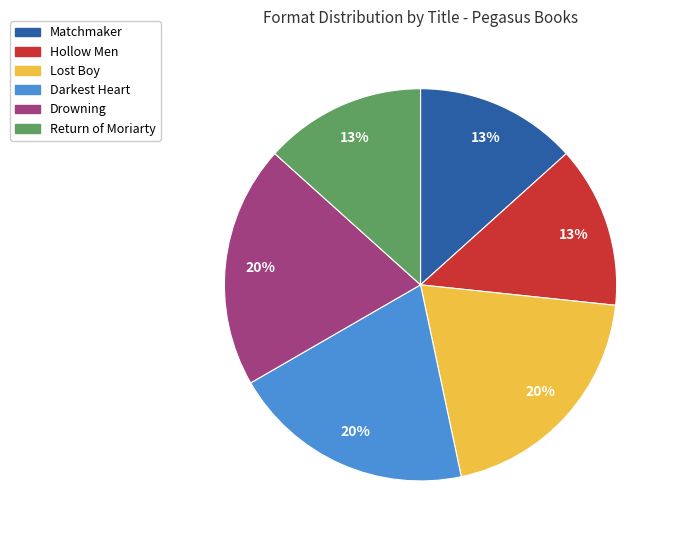

To the nearest percent, what is the average slice percentage?

17%